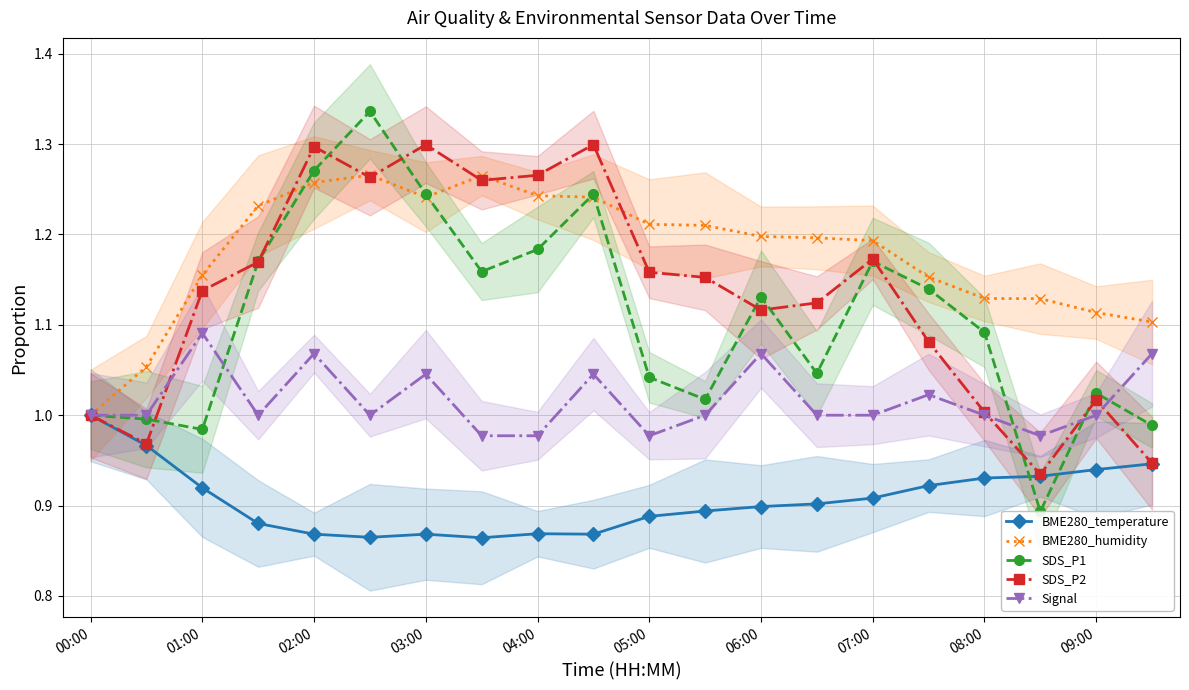

What is the lowest value of the SDS_P1 series?

0.9